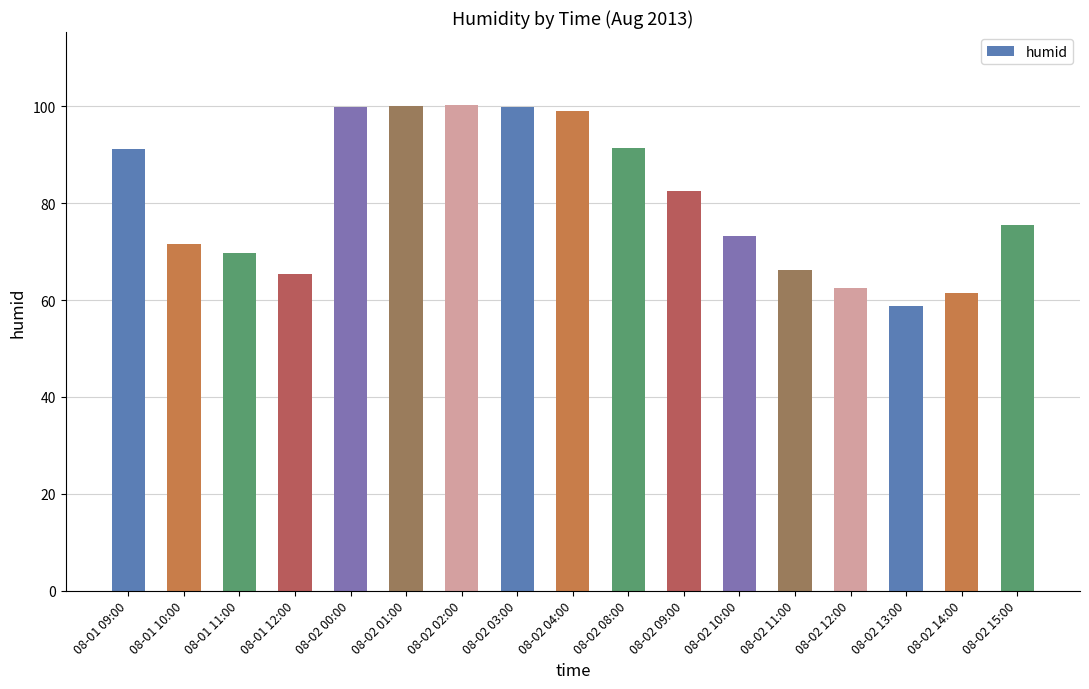

What is the maximum value shown in the chart?

100.3